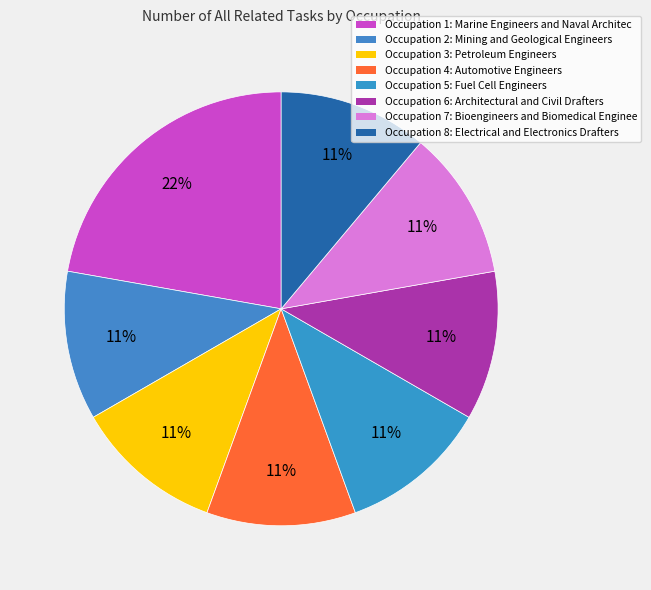

How many segments does this pie chart have?

8